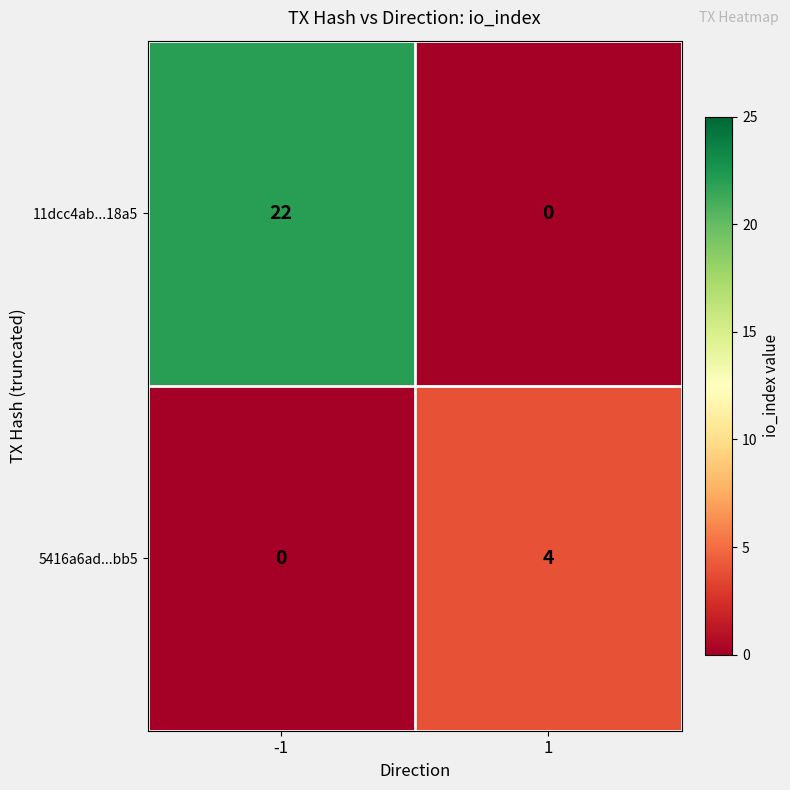

Count the number of categories in the chart.

2